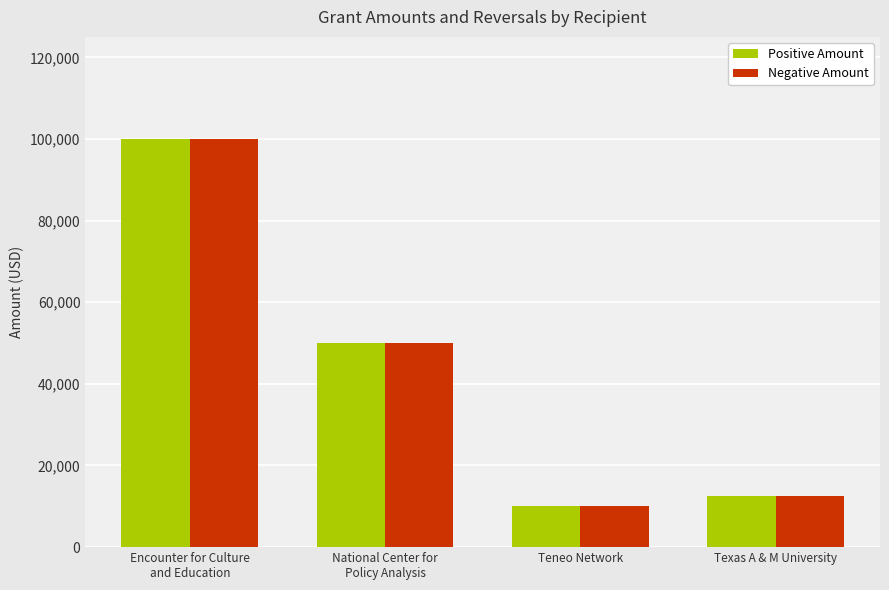

The Positive Amount series shows 10000 at Teneo Network. True or false?

True